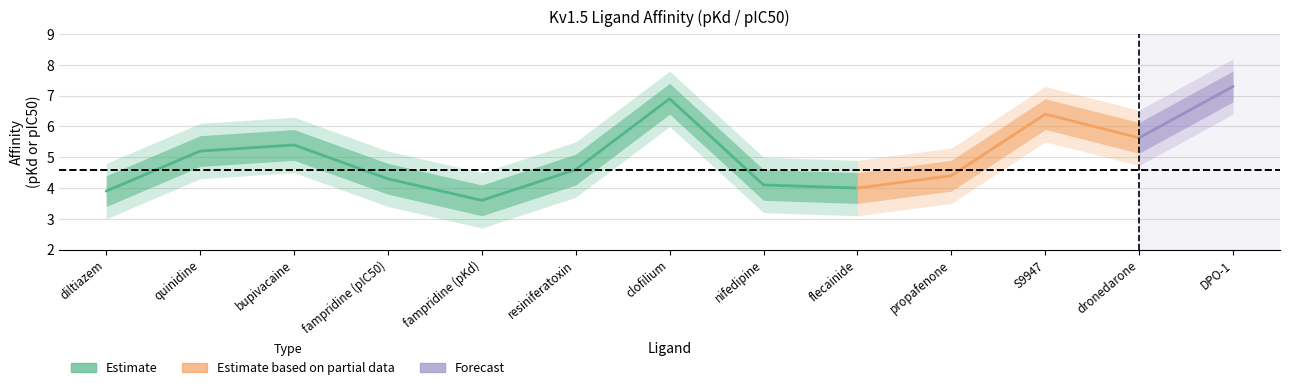

What is the value of the 8th point from the left?

4.1